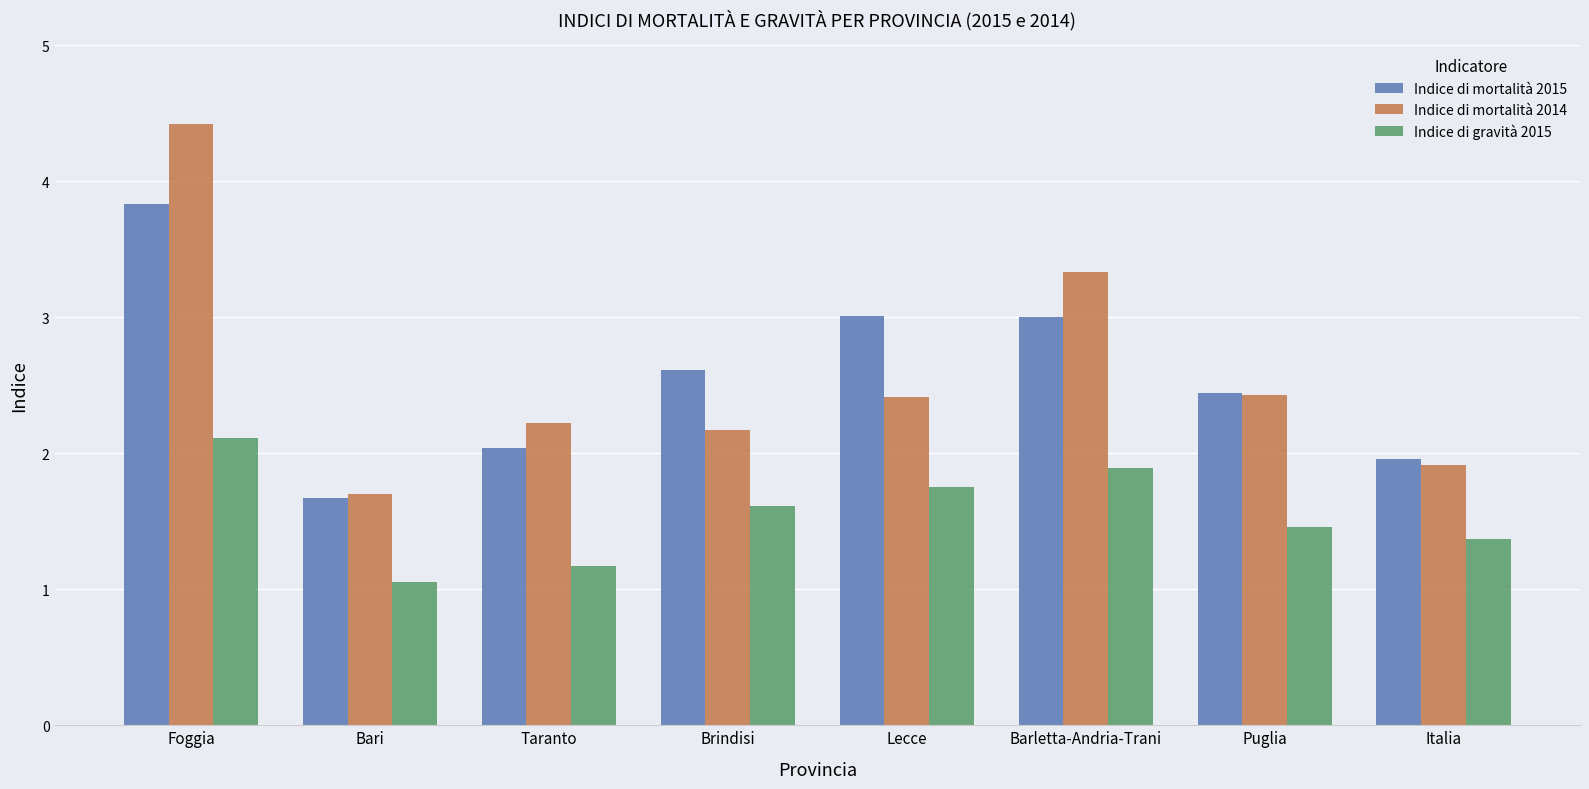

Between Bari and Barletta-Andria-Trani, which series saw the biggest shift?

Indice di mortalità 2014